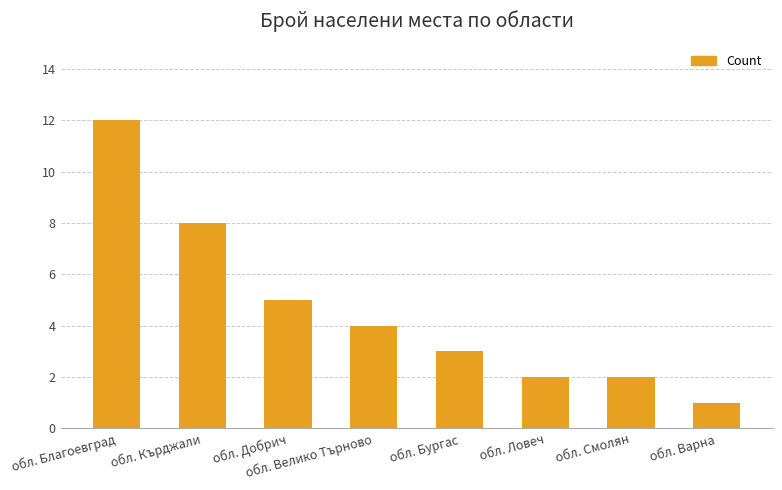

Which label corresponds to the largest value in the chart?

обл. Благоевград